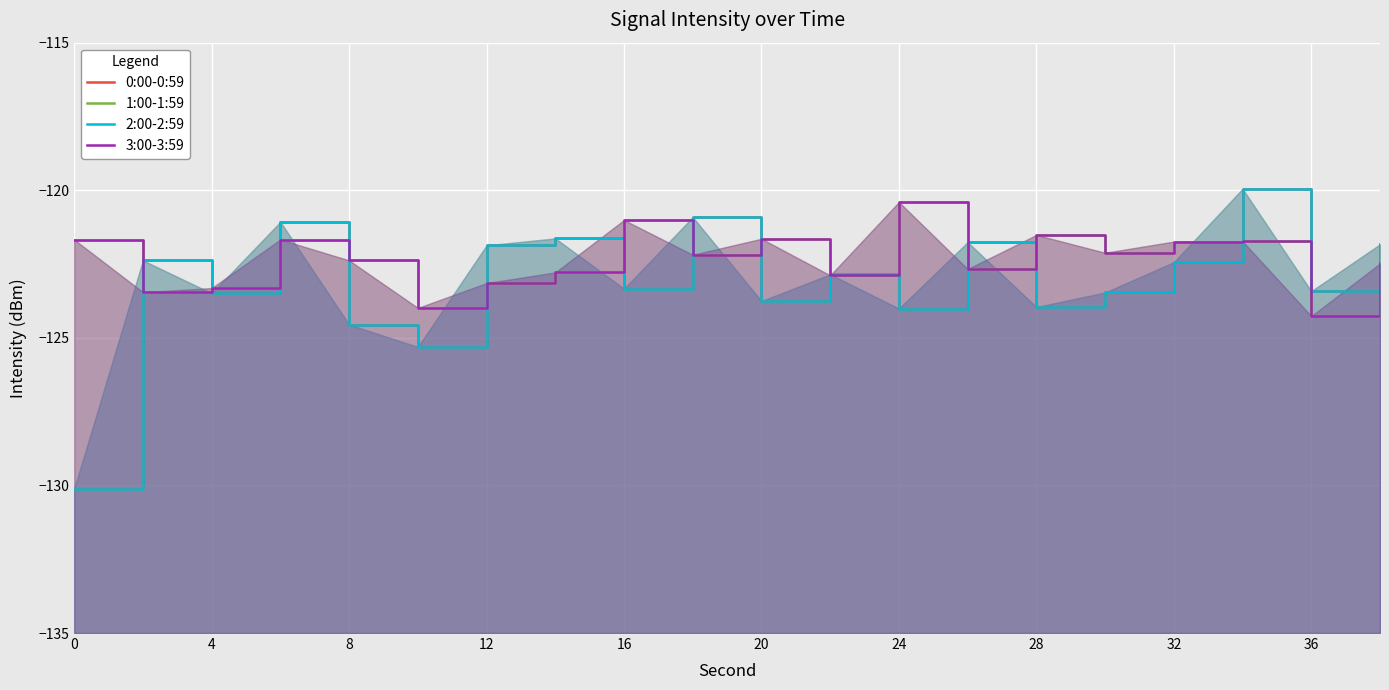

What value does the 1:00-1:59 series have at 28?

-121.5